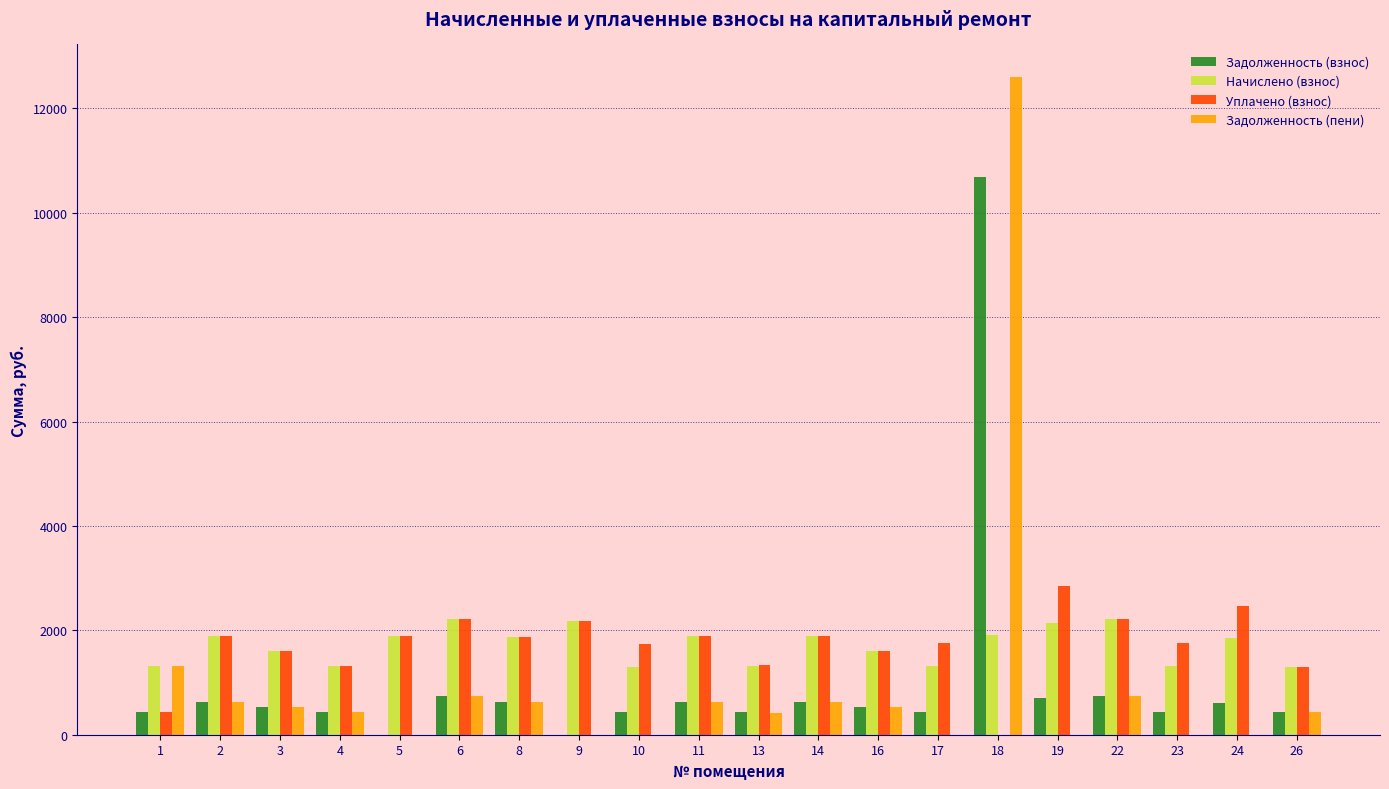

The value of Начислено (взнос) at 26 is 1294.1. True or false?

True